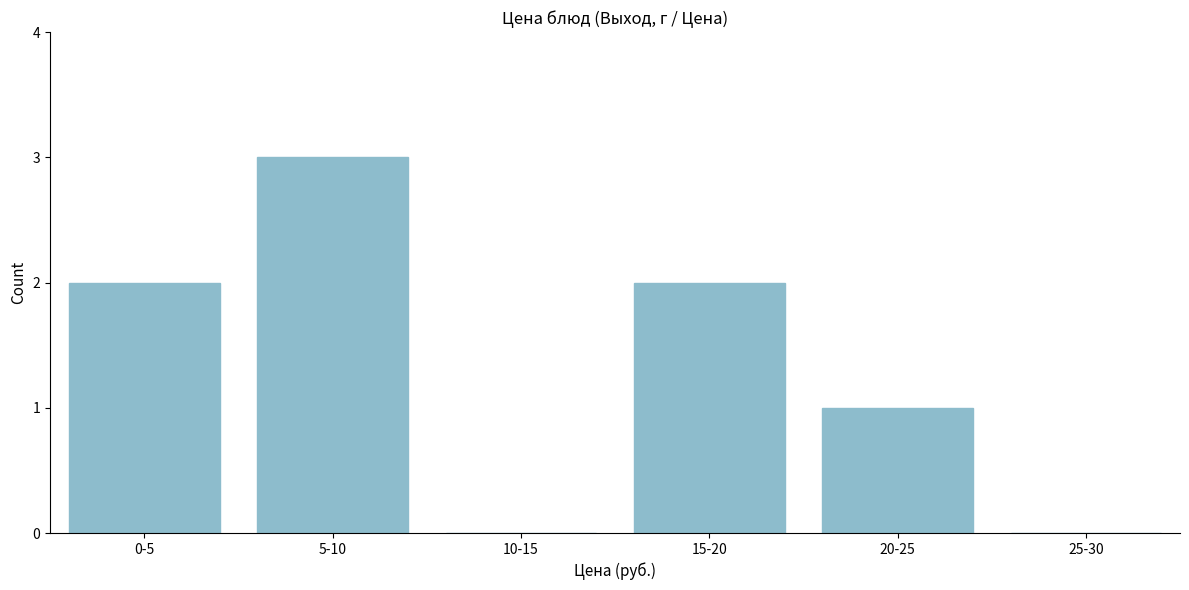

Reading left to right, extract all data points from this chart.

0-5=2	5-10=3	10-15=0	15-20=2	20-25=1	25-30=0